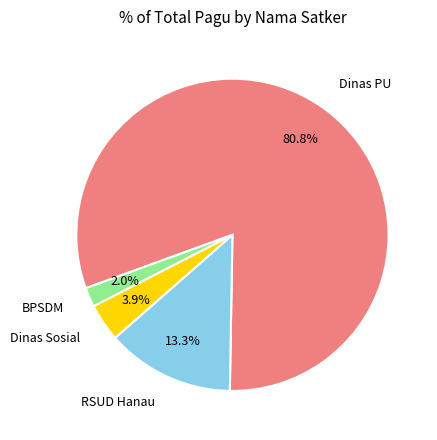

Does any single category account for the majority?

Yes